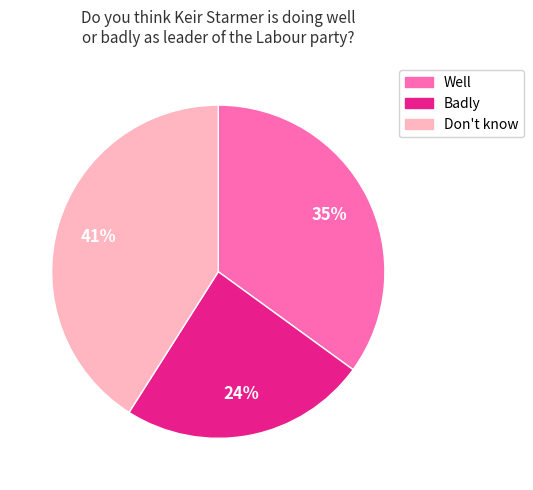

Which slice is the smallest?

Badly